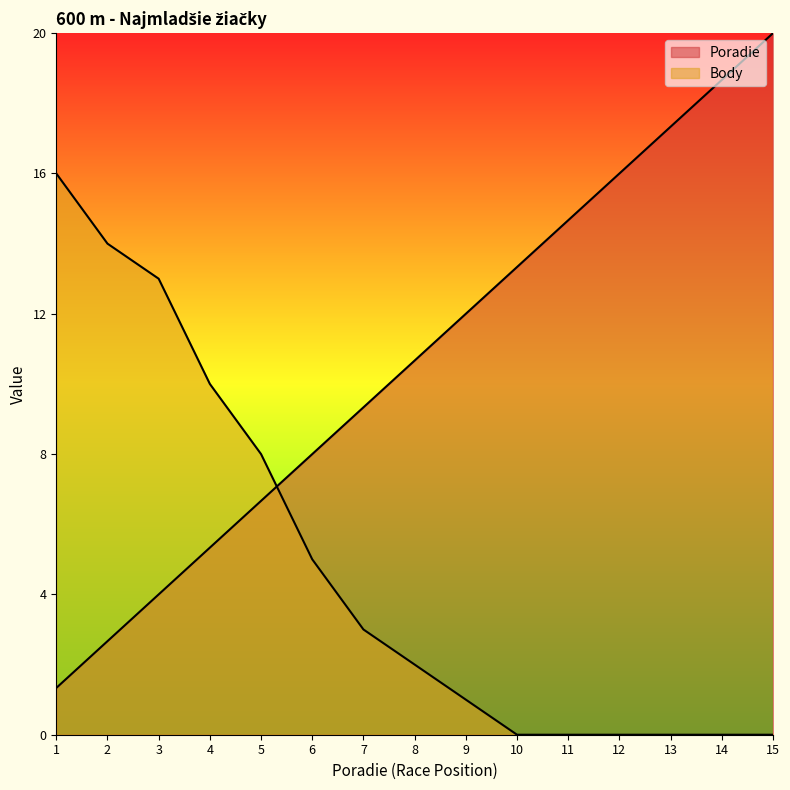

What is the average value of the Poradie series?

10.7